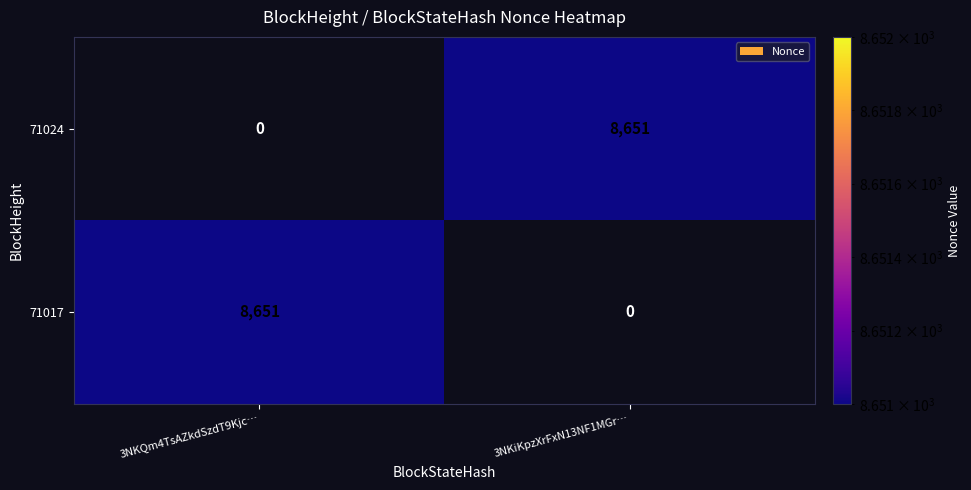

What is the difference between the highest and lowest values at 3NKQm4TsAZkdSzdT9Kjc…?

8651